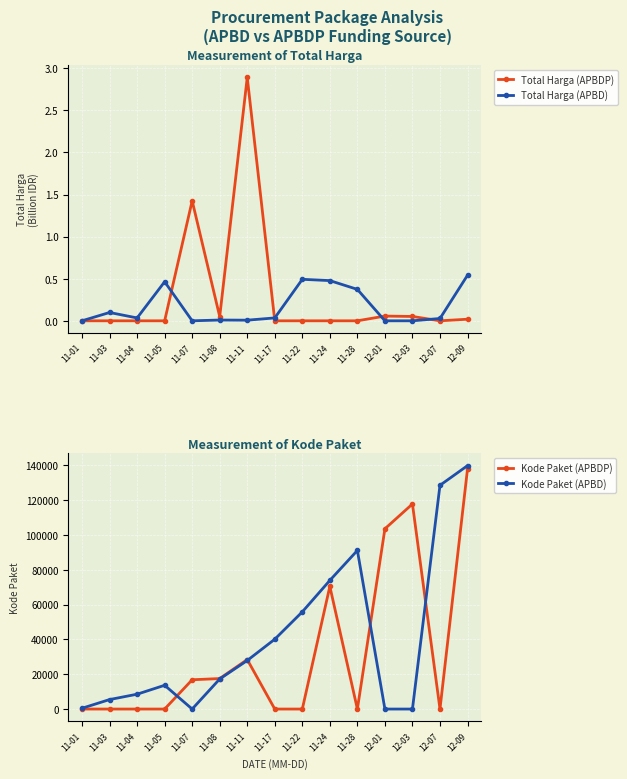

At which category does the chart reach its peak across all series?

12-09